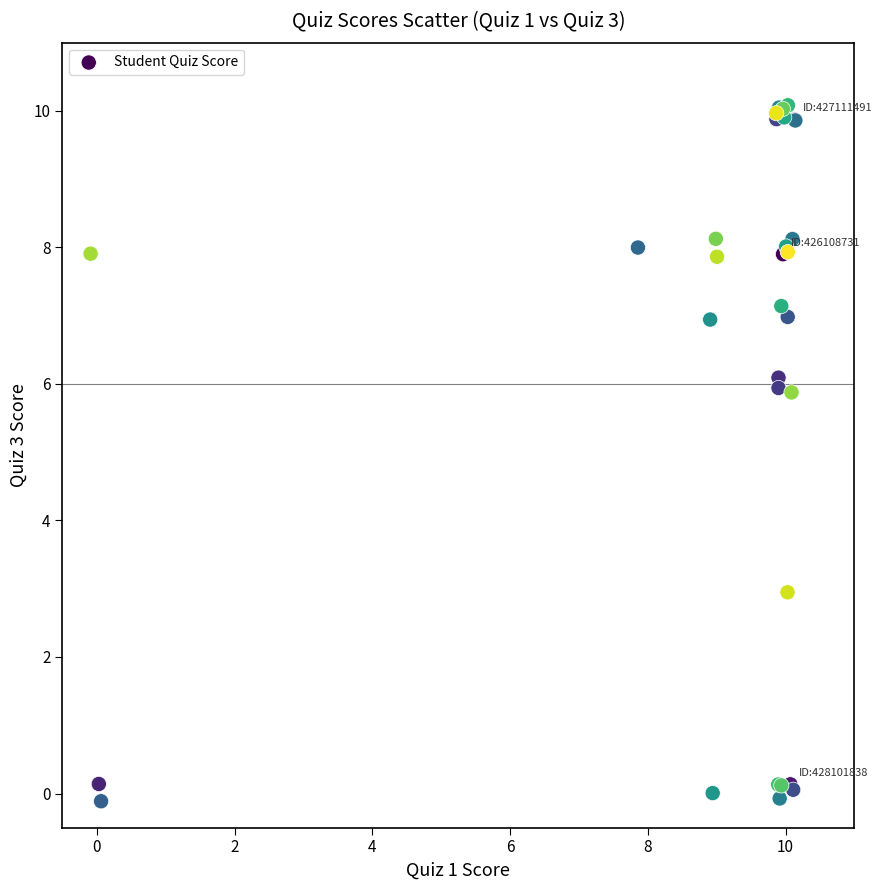

What Y value in the scatter plot is closest to 4?

2.9